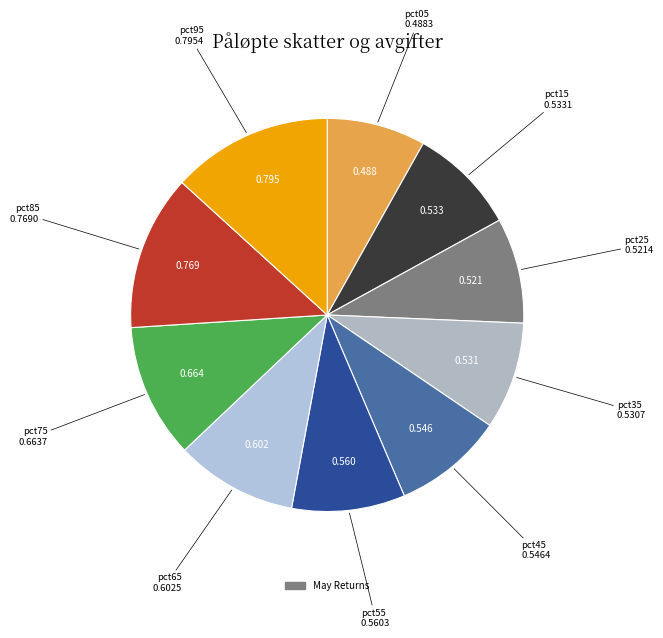

Count the number of slices in the pie.

10